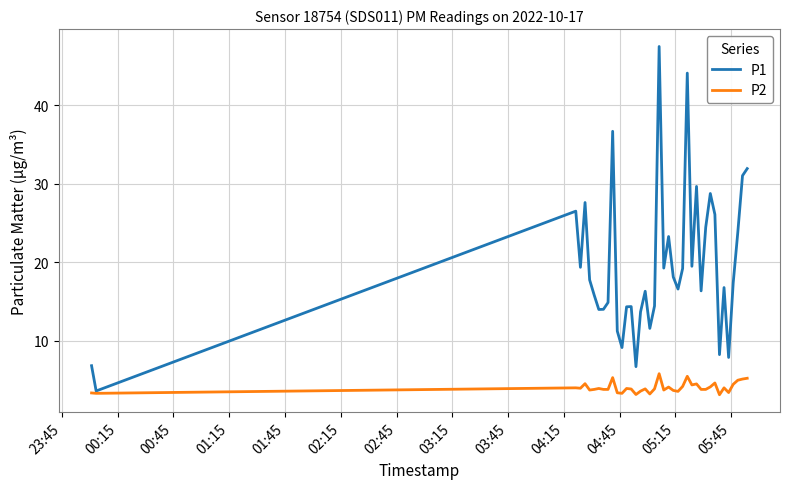

Rank the series by their maximum value, from highest to lowest.

P1, P2